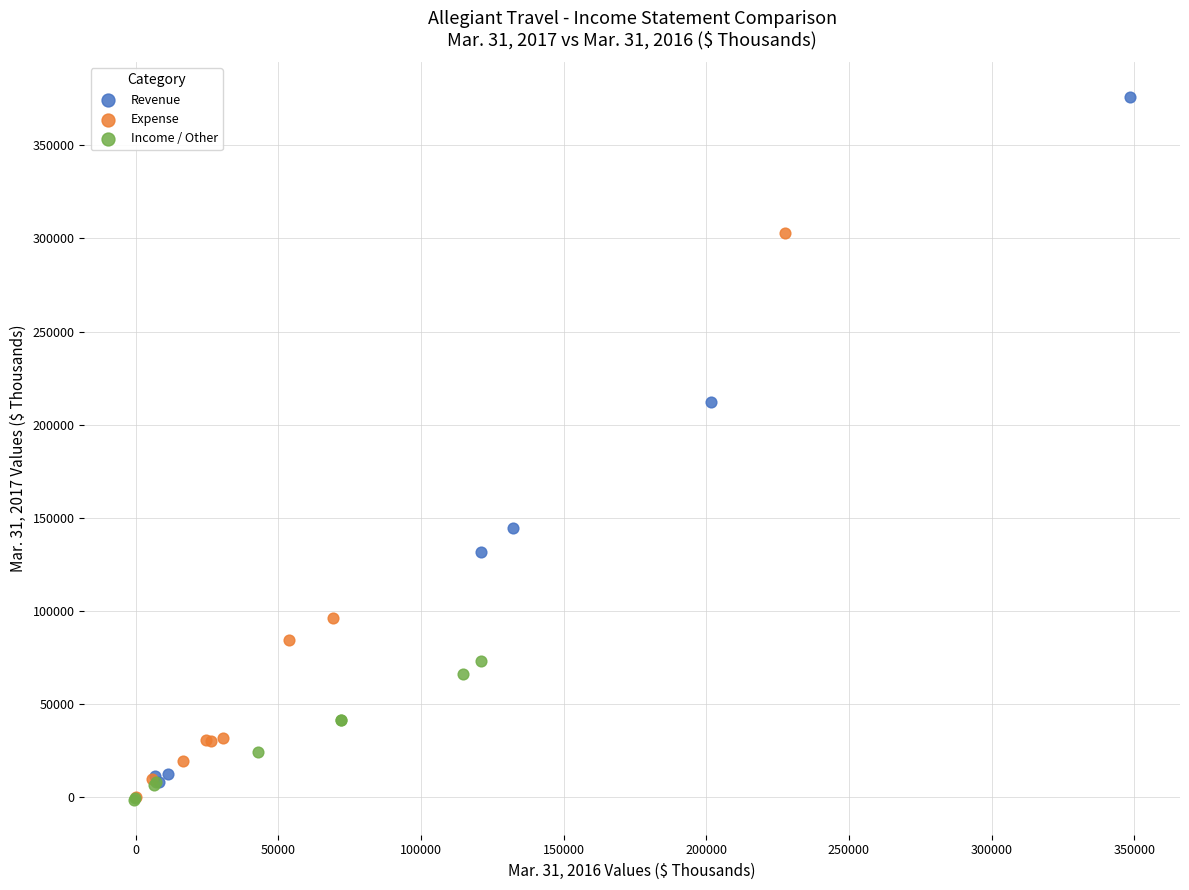

Which series has the largest Y range (max minus min)?

Revenue